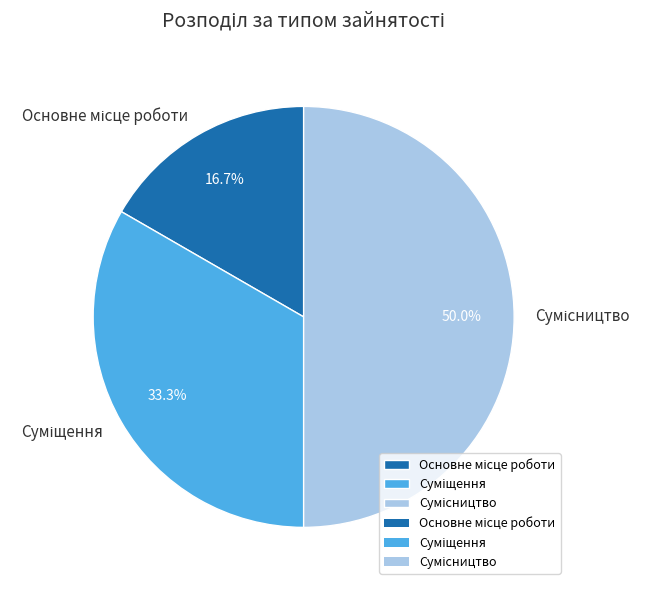

Count the number of slices in the pie.

3